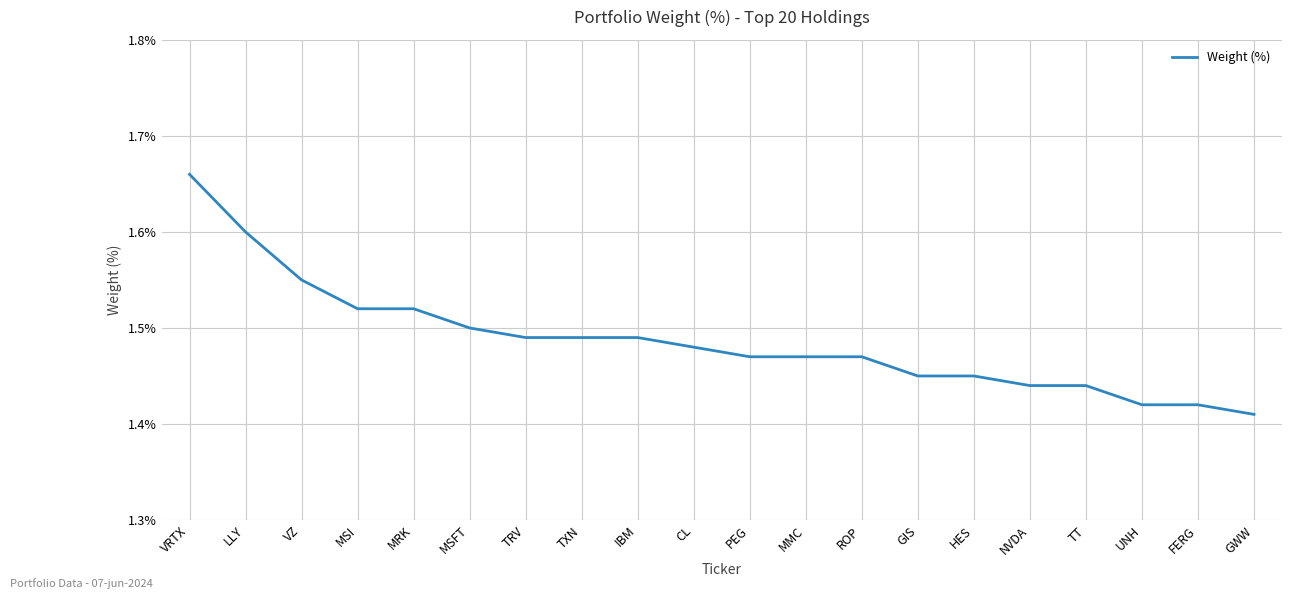

At which label is the value closest to 1?

GWW